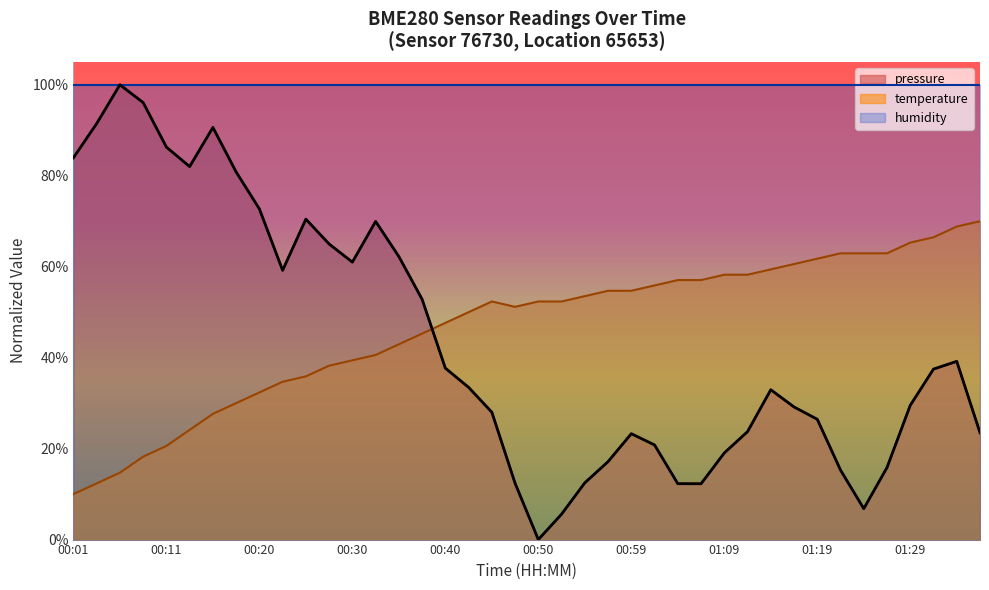

Reading right to left, transcribe all the data shown in this chart.

pressure: 23.5	39.2	37.5	29.5	15.9	6.8	15.3	26.5	29.2	32.9	23.7	19.0	12.3	12.3	20.8	23.3	17.1	12.5	5.6	0.0	12.4	28.0	33.5	37.7	52.8	62.2	70.0	61.0	65.0	70.5	59.2	72.7	80.8	90.6	82.0	86.3	96.1	100.0	91.5	84.0
temperature: 70.0	68.8	66.5	65.3	62.9	62.9	62.9	61.8	60.6	59.4	58.2	58.2	57.1	57.1	55.9	54.7	54.7	53.5	52.4	52.4	51.2	52.4	50.0	47.6	45.3	42.9	40.6	39.4	38.2	35.9	34.7	32.4	30.0	27.6	24.1	20.6	18.2	14.7	12.4	10.0